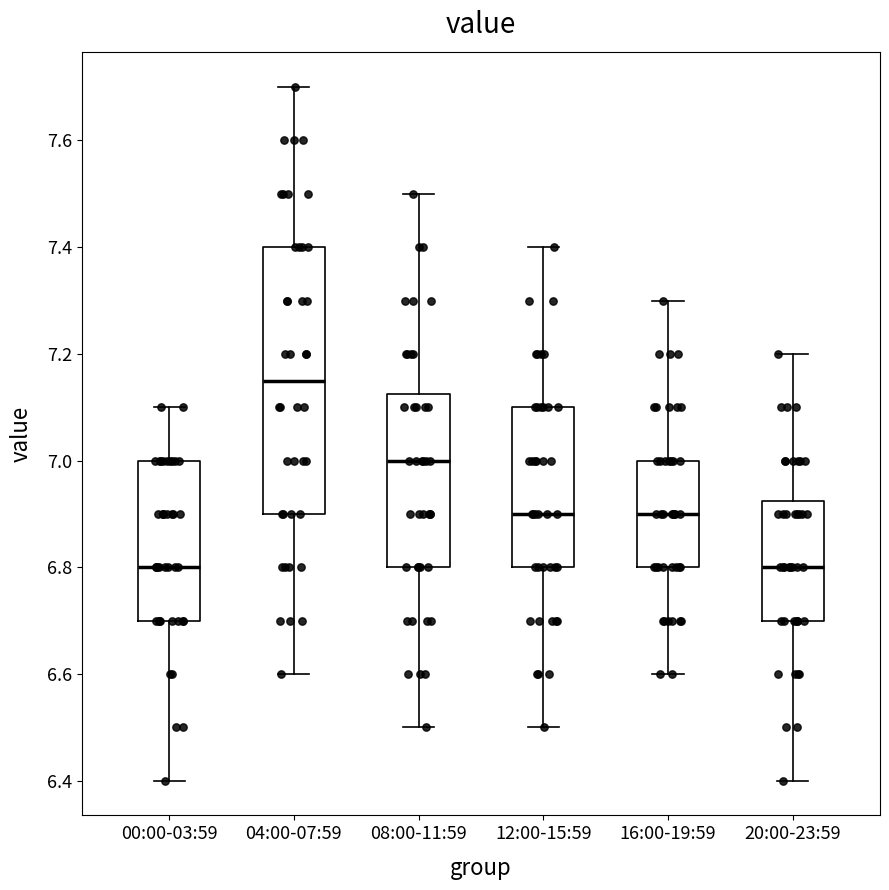

Which box has the highest median line?

04:00-07:59